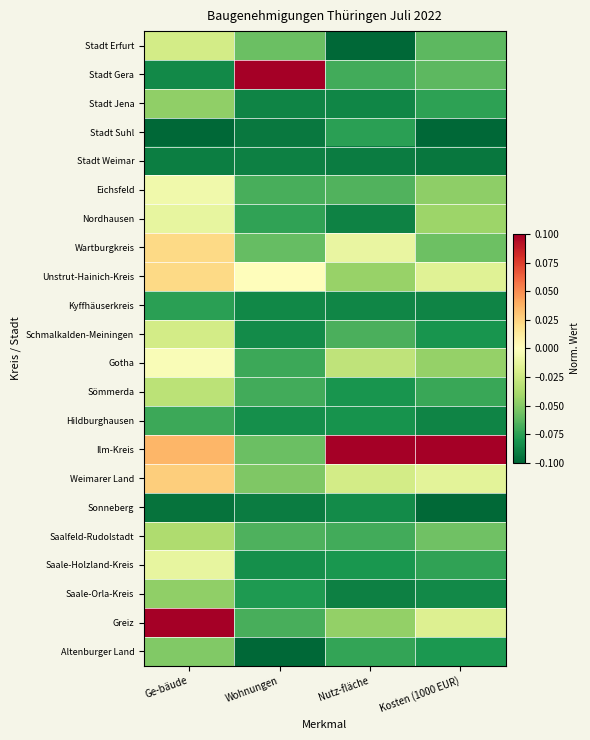

What is the greatest value displayed?

0.1